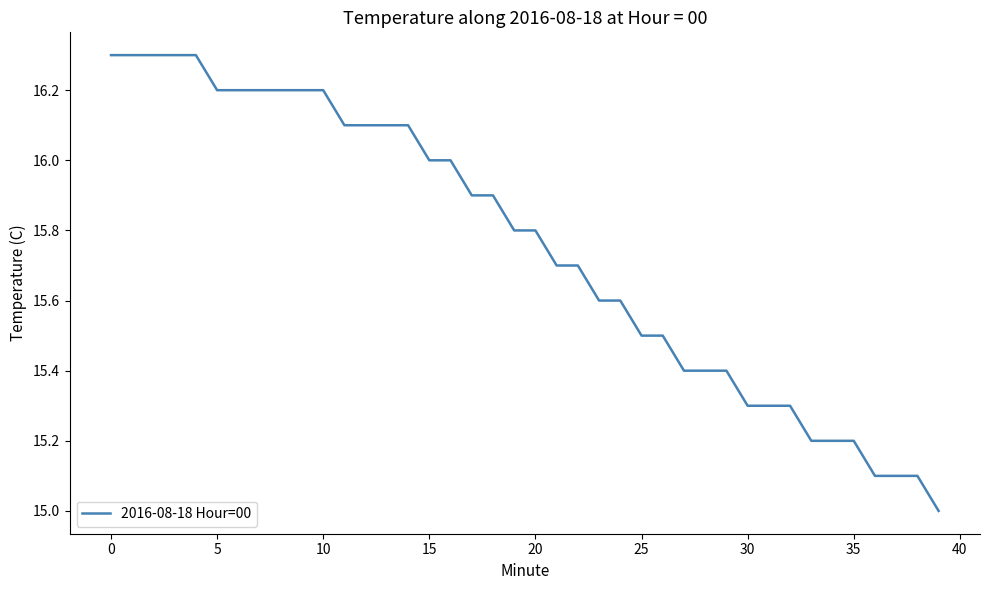

What is the difference between the maximum and minimum values?

1.3